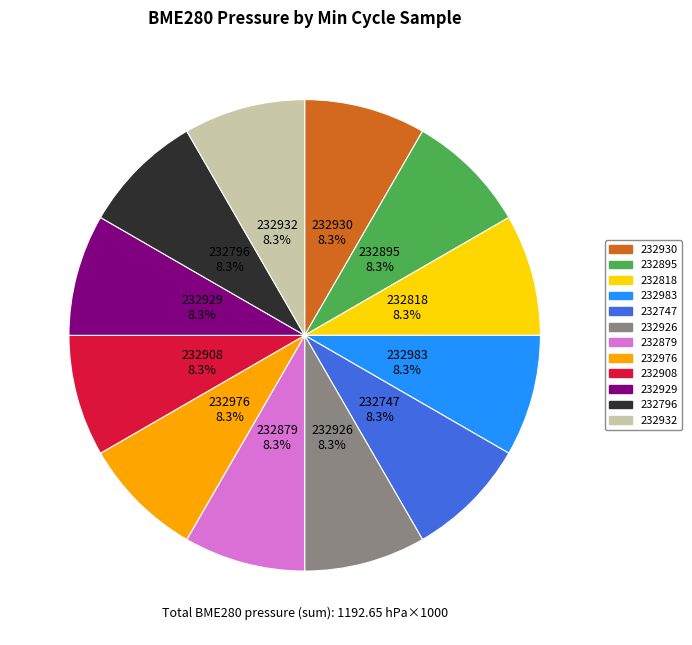

What portion of the pie excludes 232879?

91.7%